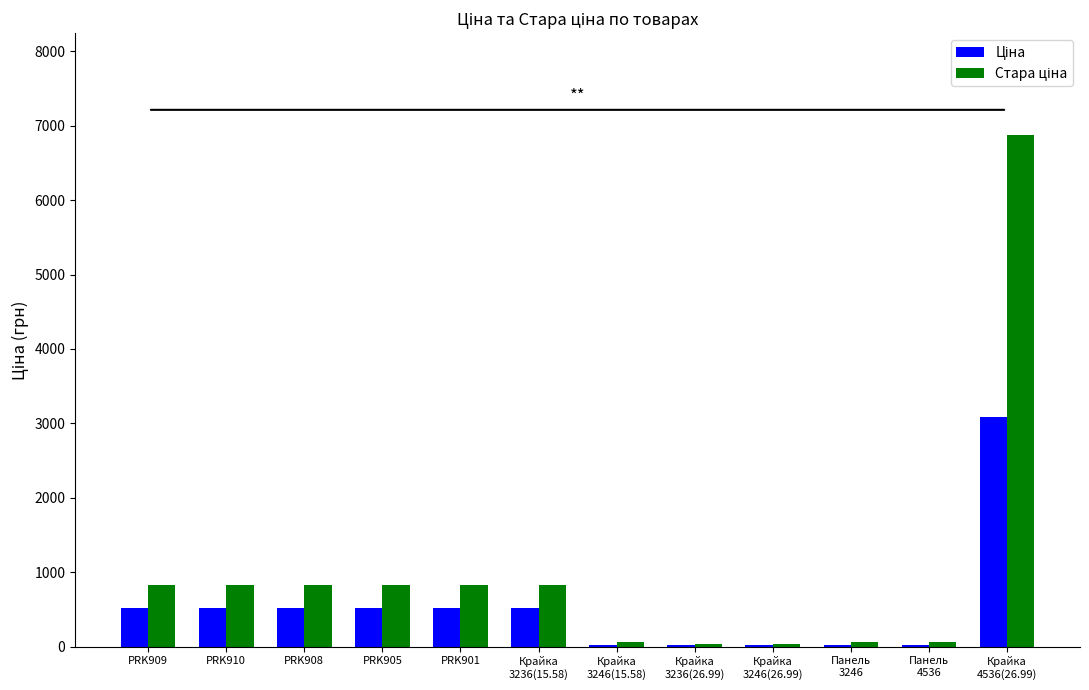

What is the total value across all series at PRK905?

1348.2